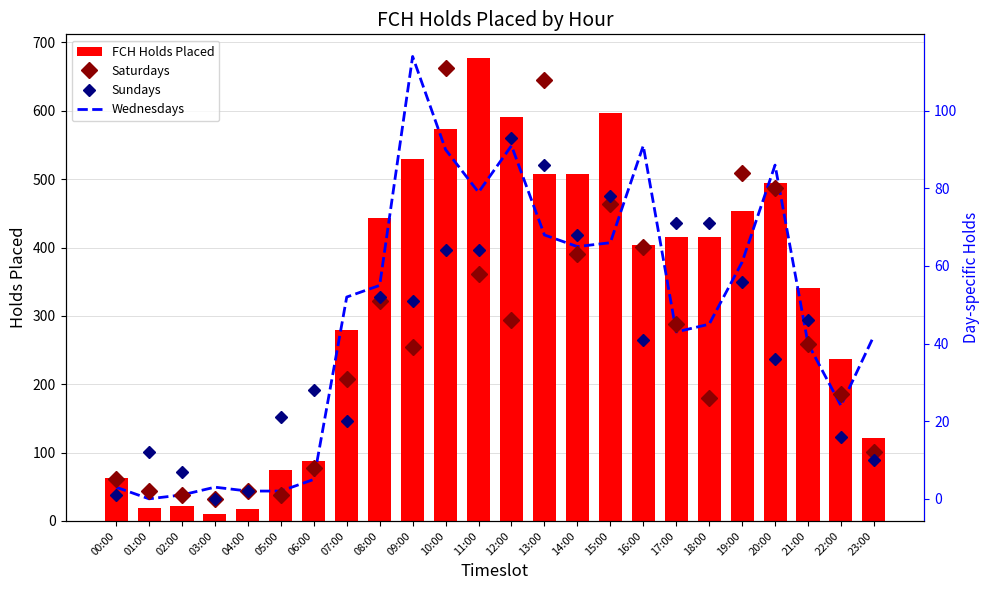

At 15:00, list the series in order from largest to smallest.

FCH Holds Placed, Sundays, Saturdays, Wednesdays